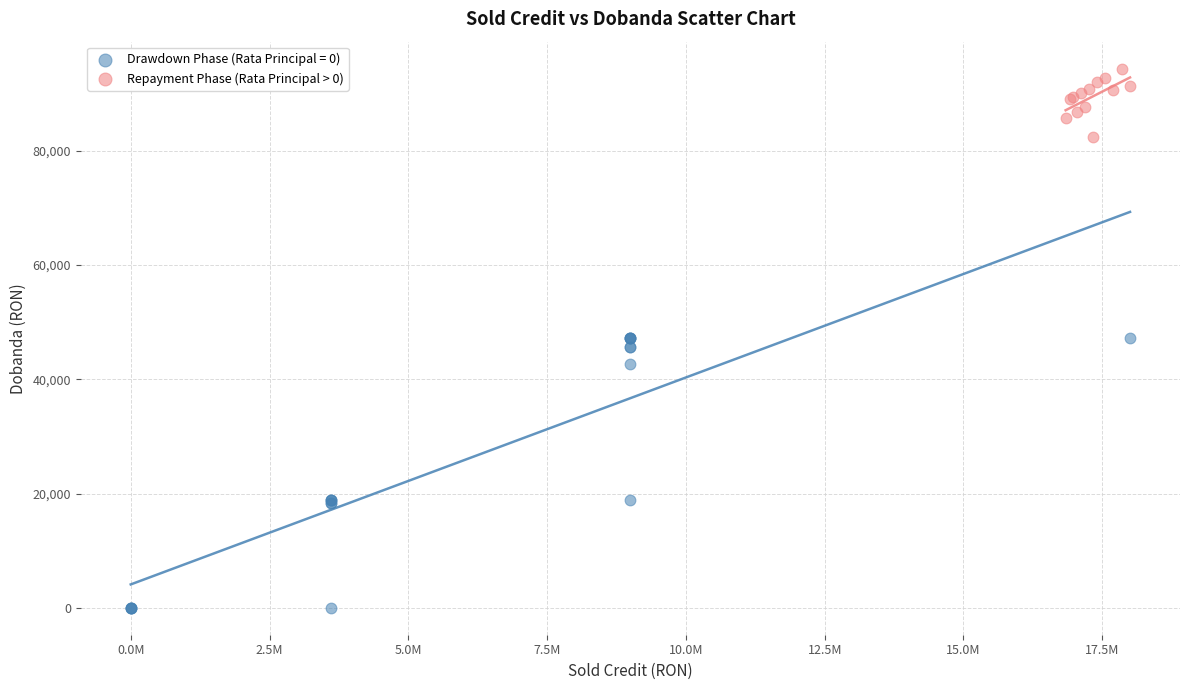

Which series contains the lowest Y value?

Drawdown Phase (Rata Principal = 0)